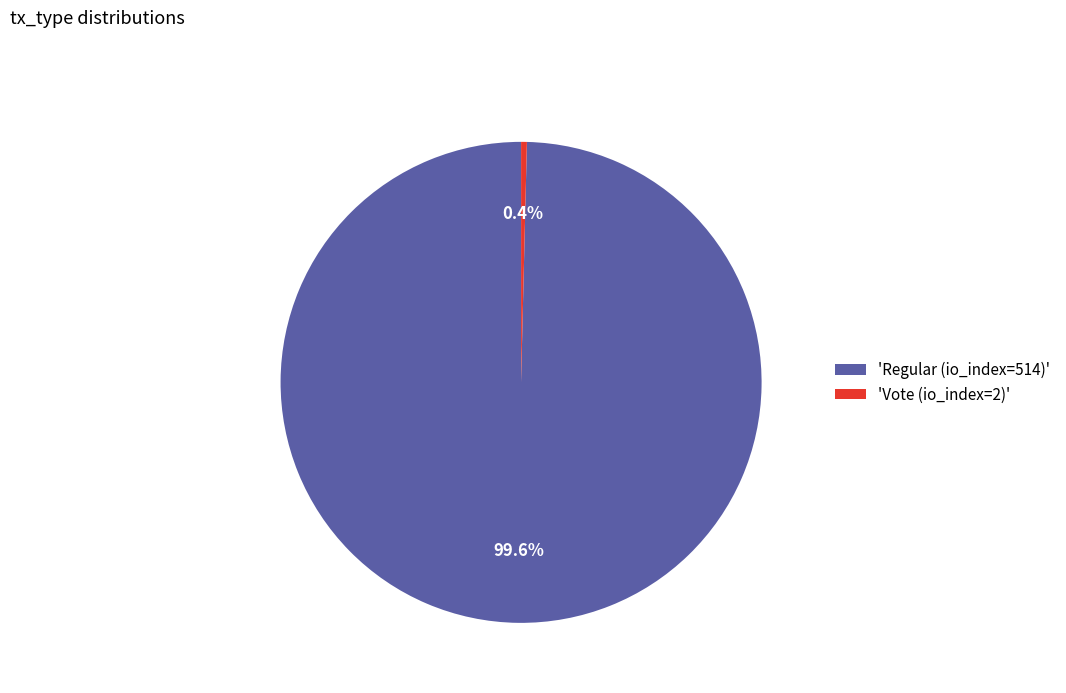

Count the number of slices in the pie.

2